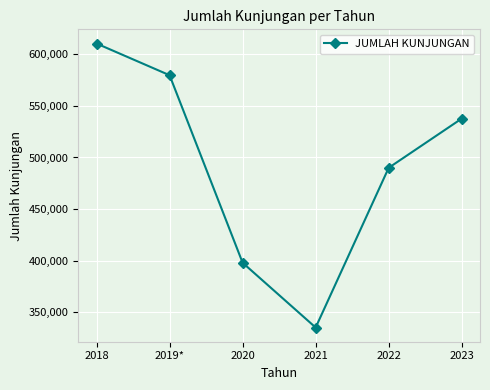

What is the smallest value displayed?

335359